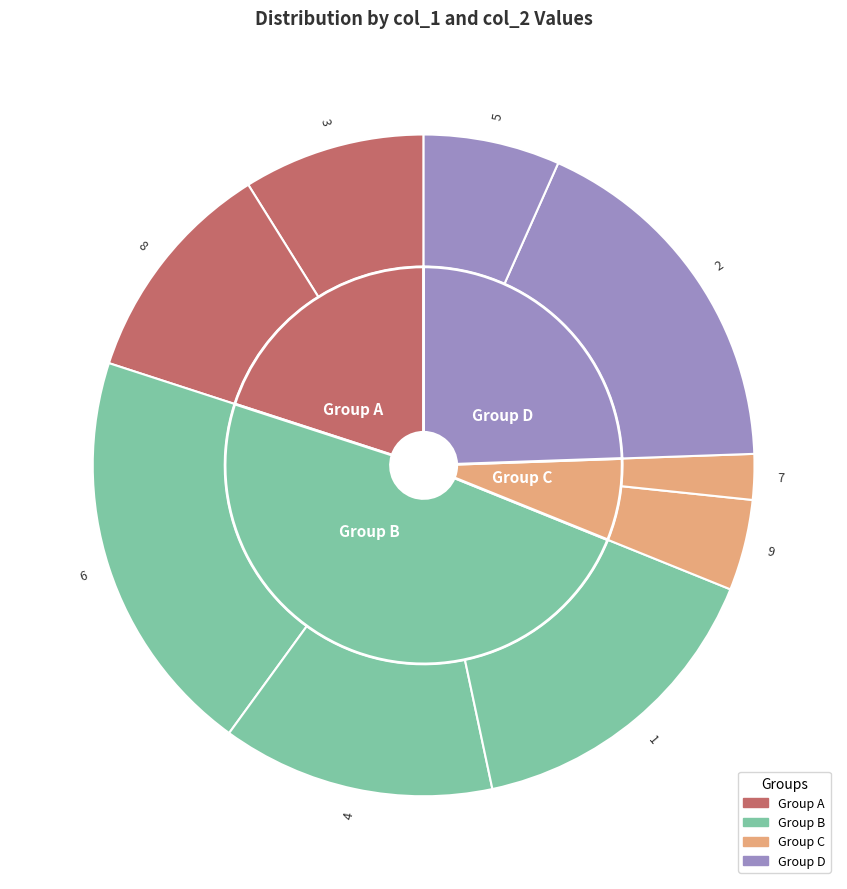

Combined, do 3 and 5 account for over 50%?

No